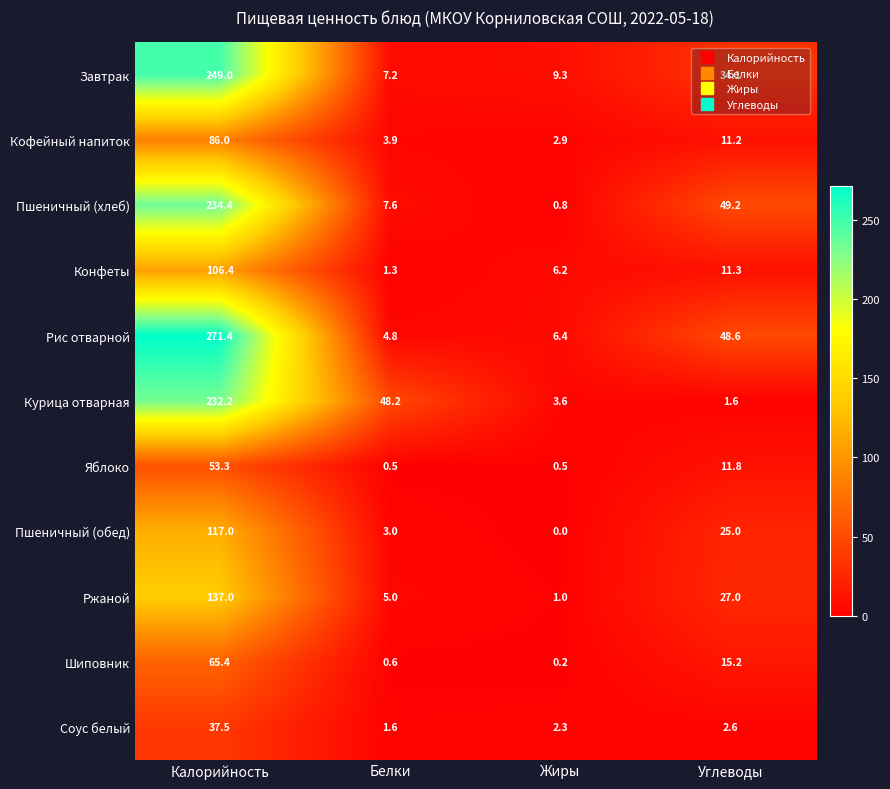

List the labels in order of Рис отварной value, largest first.

Калорийность, Углеводы, Жиры, Белки